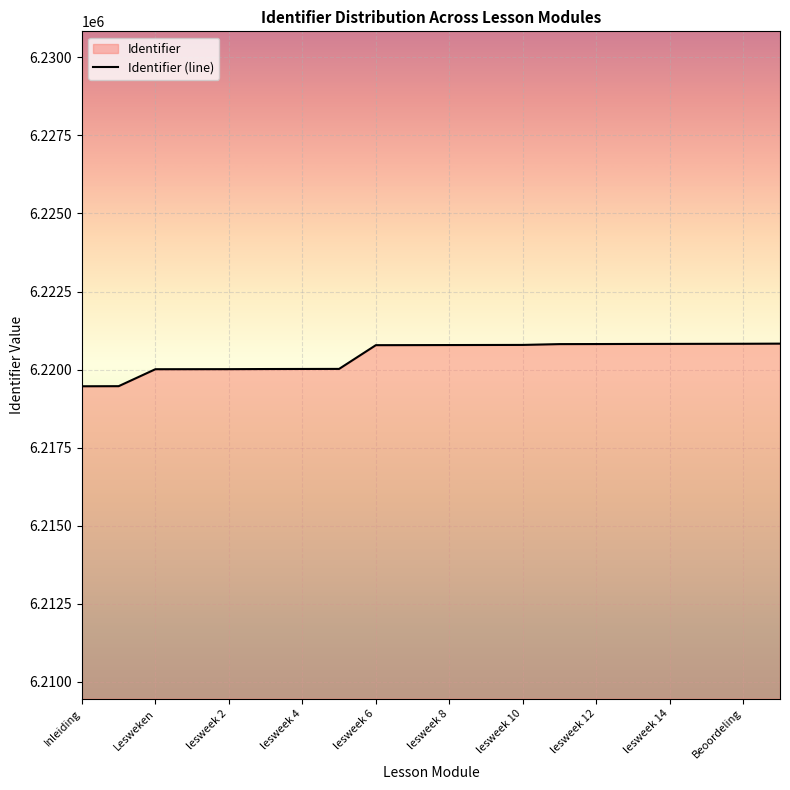

Approximately how many times larger is the value at lesweek 4 compared to lesweek 14?

1.0